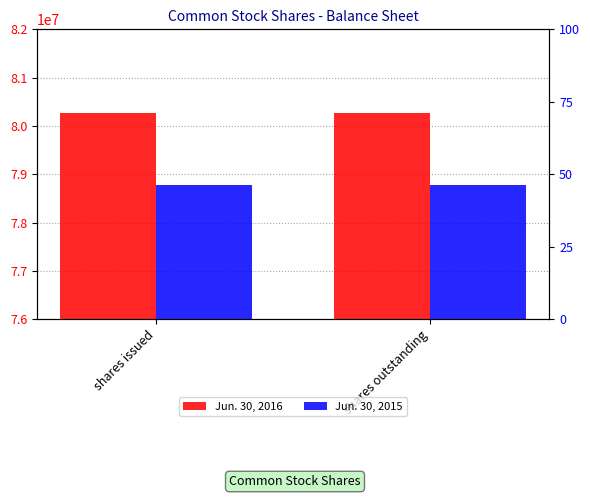

Reading left to right, extract all data points from this chart.

Jun. 30, 2016: 80268999	80268999
Jun. 30, 2015: 78771905	78771905